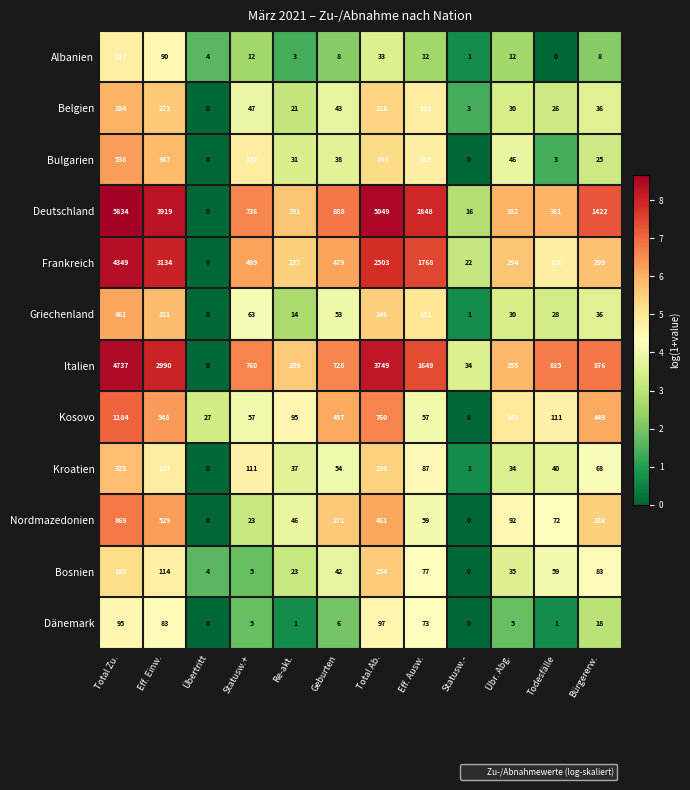

Is the value of Bosnien at Total Ab. greater than the value of Griechenland at Todesfälle?

Yes